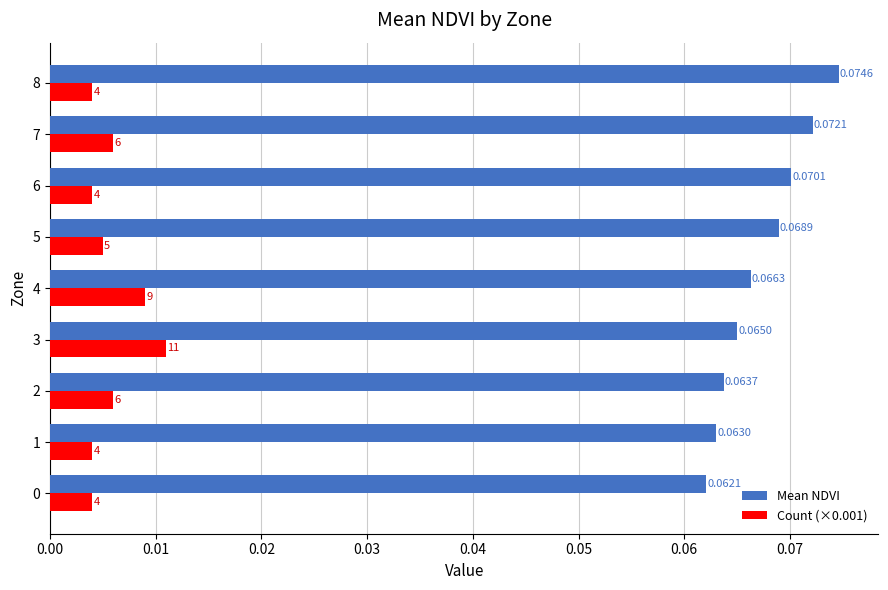

Which series has the widest spread of values?

Mean NDVI